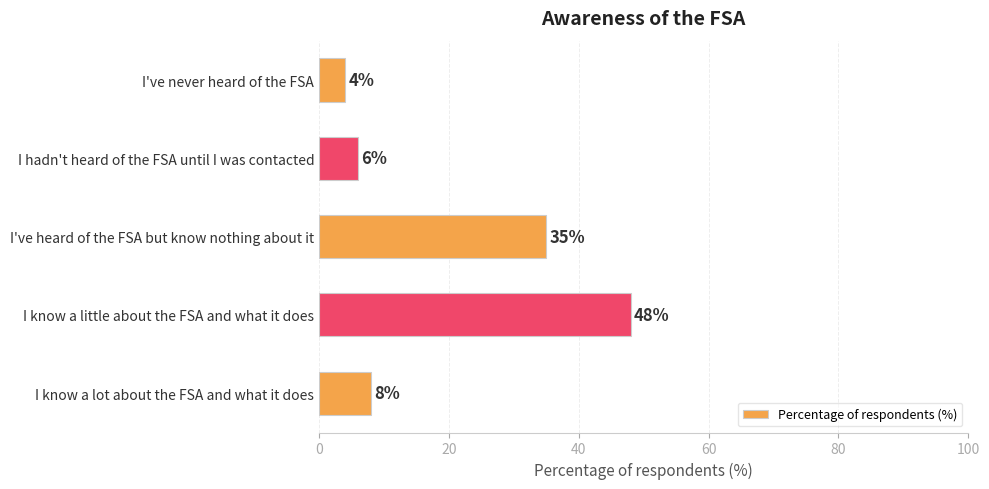

True or false: the data shows 4 at I've never heard of the FSA.

True